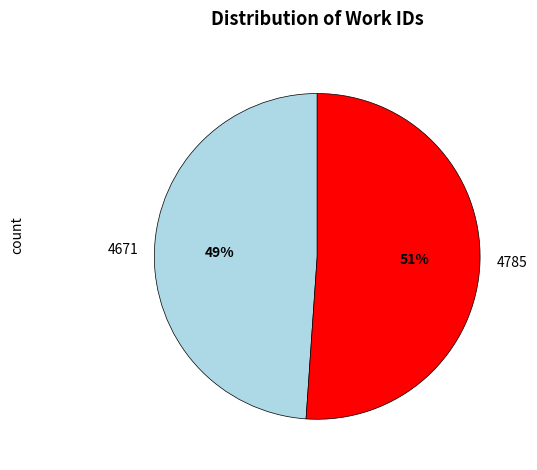

To the nearest percent, what is the average slice percentage?

50%